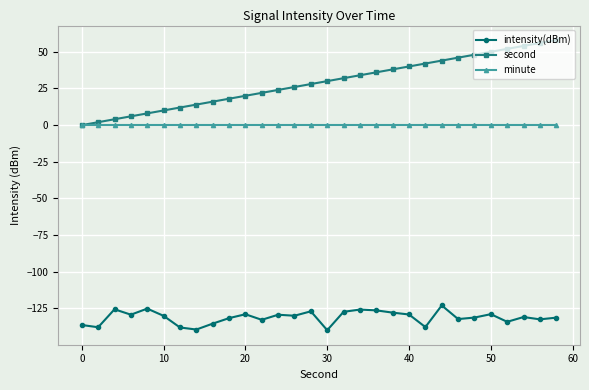

True or false: intensity(dBm) and minute cross at least once.

False